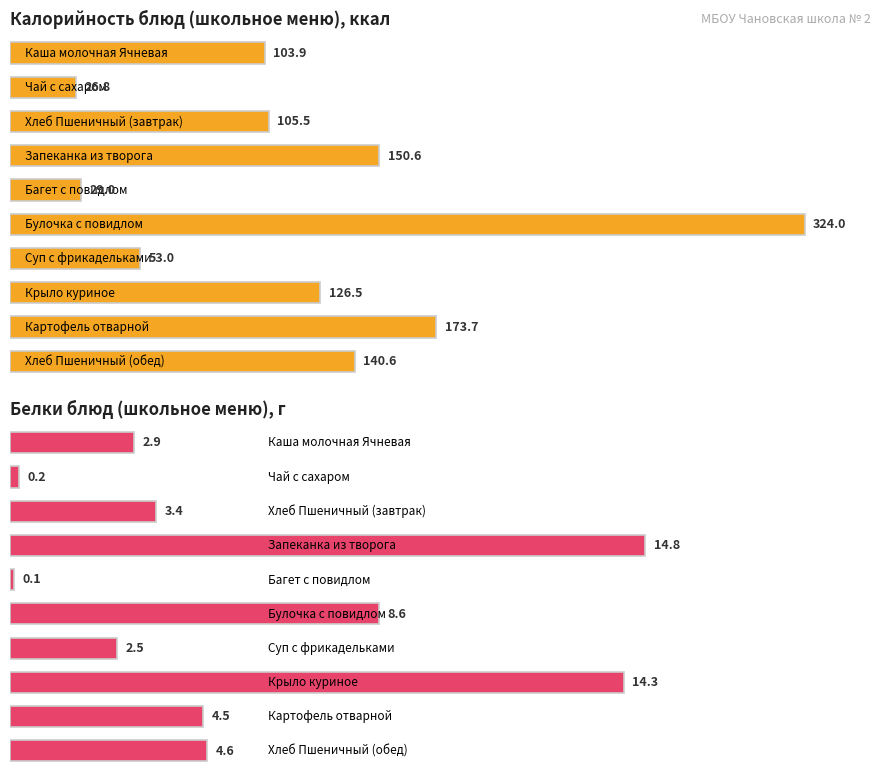

At which category is the sum across all series the highest?

Булочка с повидлом